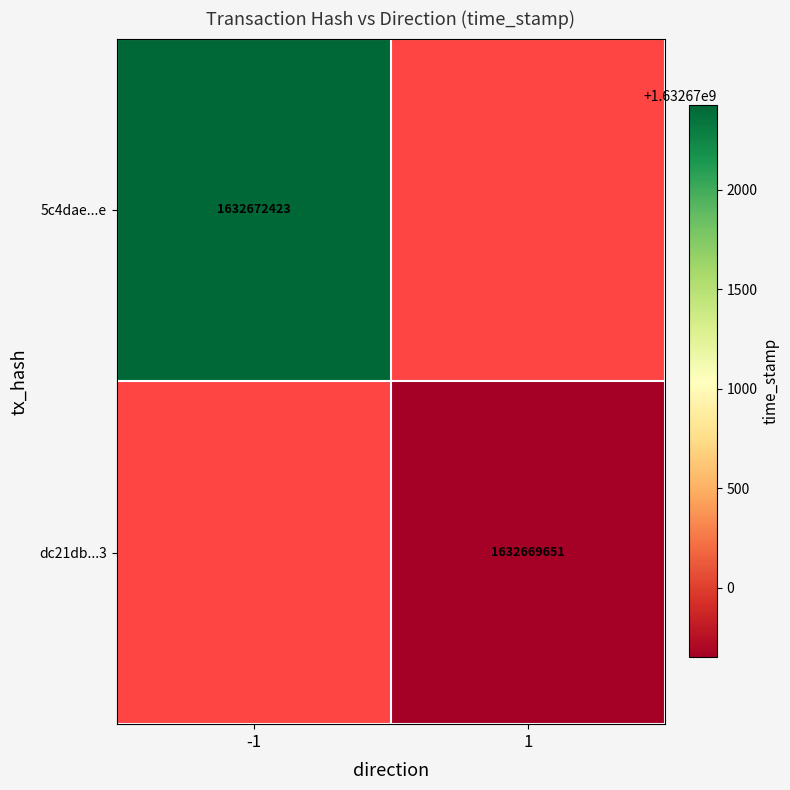

Count the number of data series in this chart.

2